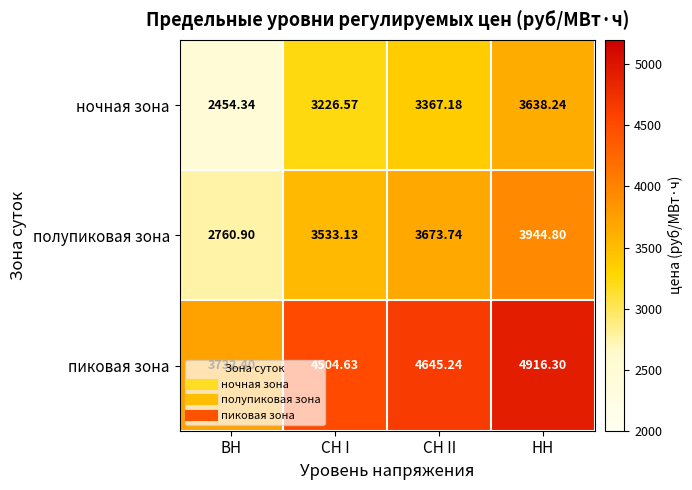

Rank the categories by пиковая зона value from lowest to highest.

ВН, СН I, СН II, НН